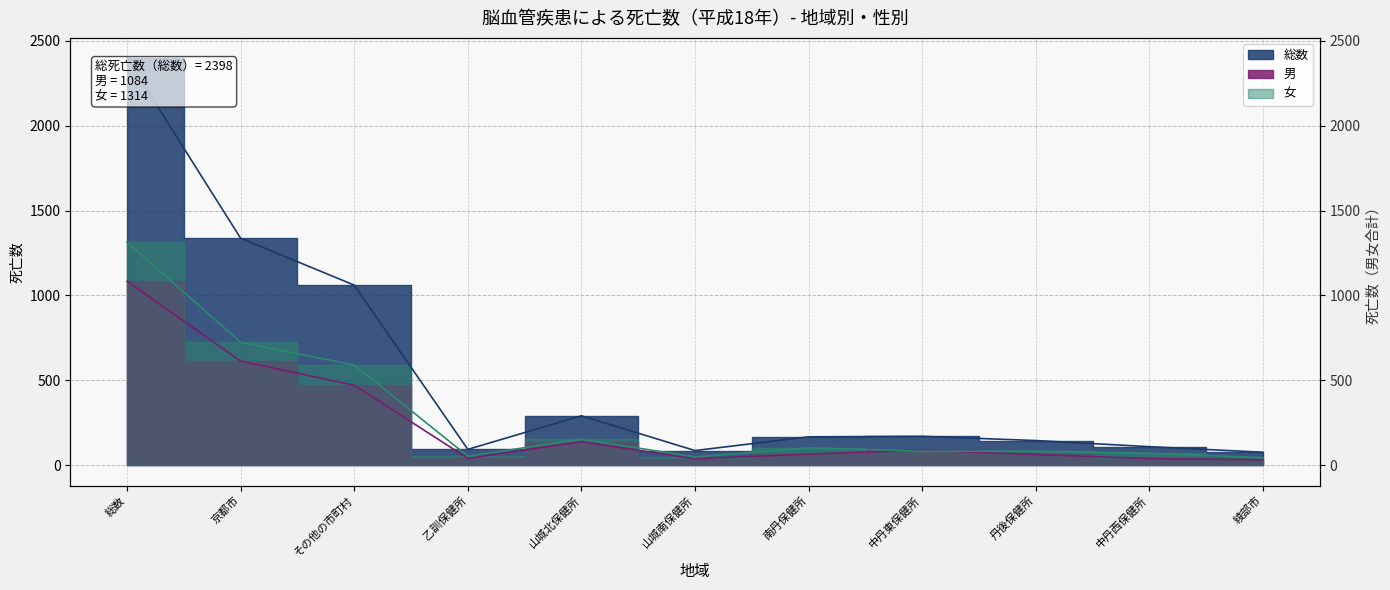

Which series has the widest spread of values?

総数